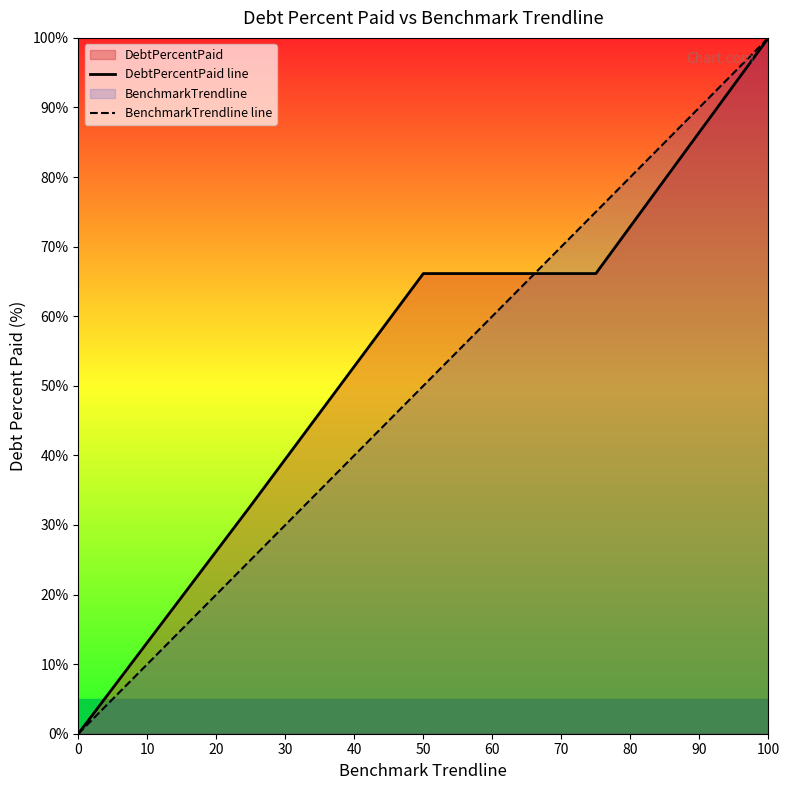

True or false: DebtPercentPaid line has a value of 21.0 at 50.

False